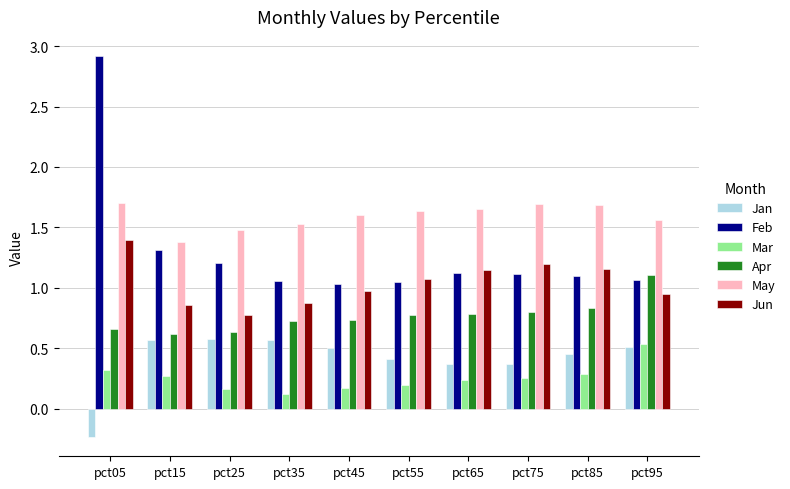

Is the value of Jun at pct15 greater than the value of Jan at pct25?

Yes